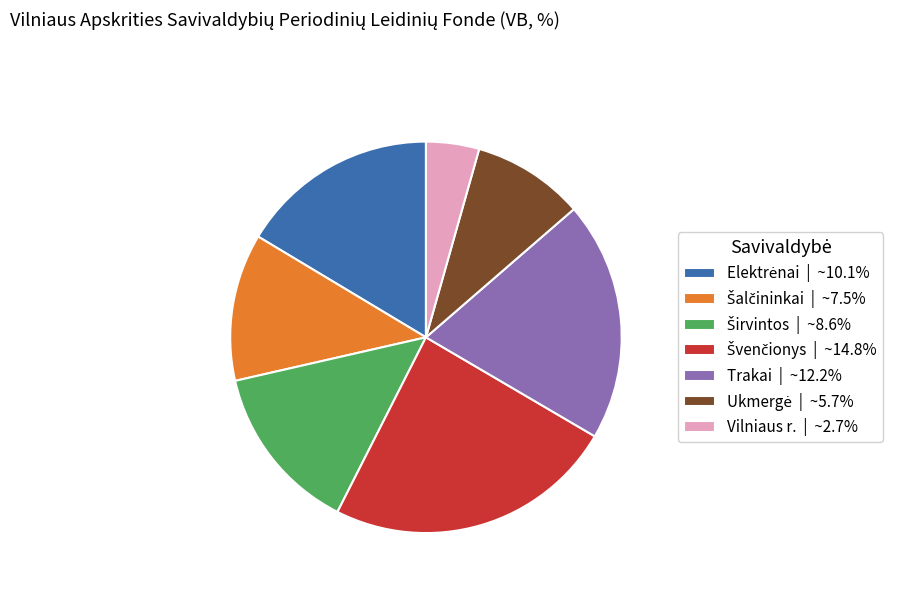

Is there a majority slice in this chart?

No